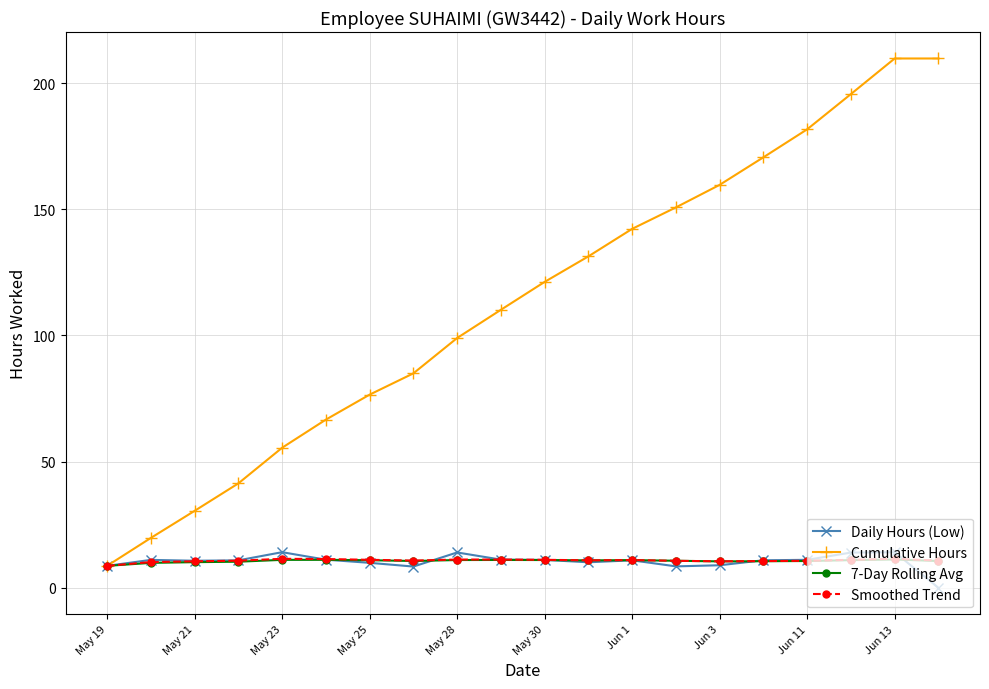

What is the difference between the maximum and minimum values in the Cumulative Hours series?

201.1